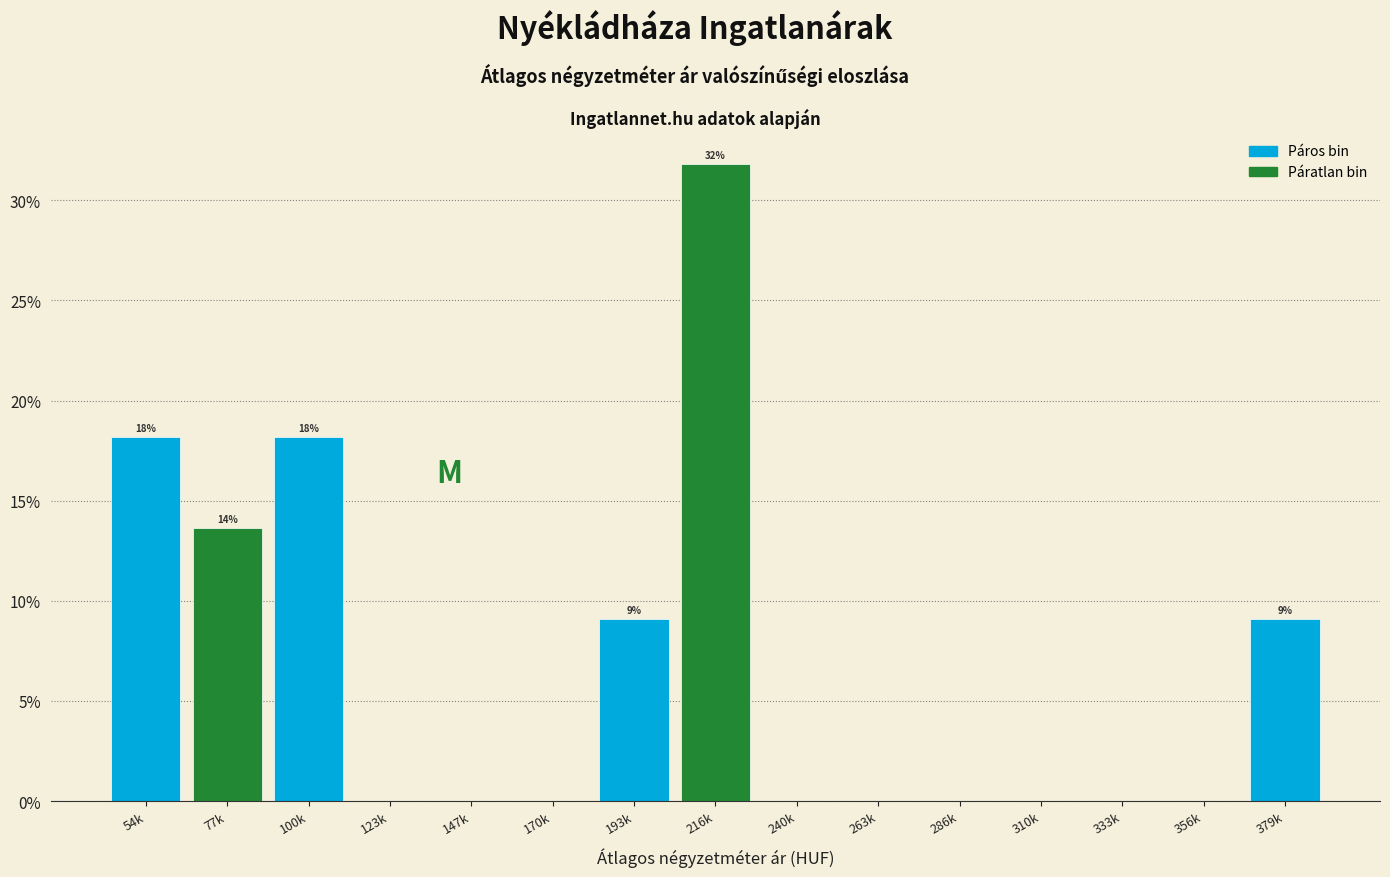

Reading left to right, list all the values displayed in this chart.

54k=18.2	77k=13.6	100k=18.2	123k=0.0	147k=0.0	170k=0.0	193k=9.1	216k=31.8	240k=0.0	263k=0.0	286k=0.0	310k=0.0	333k=0.0	356k=0.0	379k=9.1